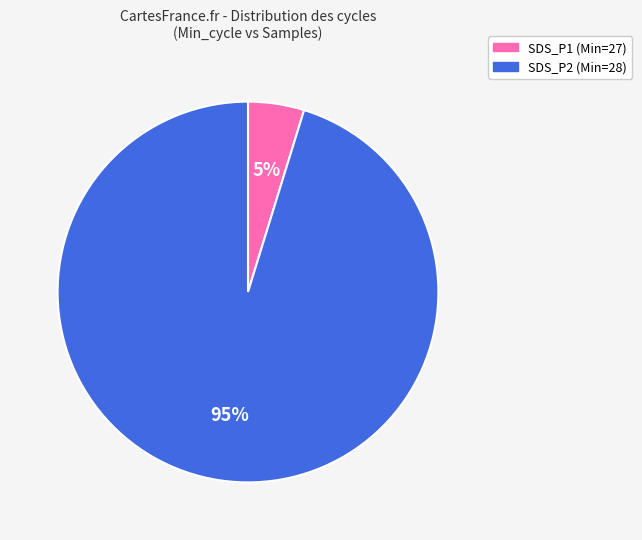

Is there any slice that represents more than half of the pie?

Yes